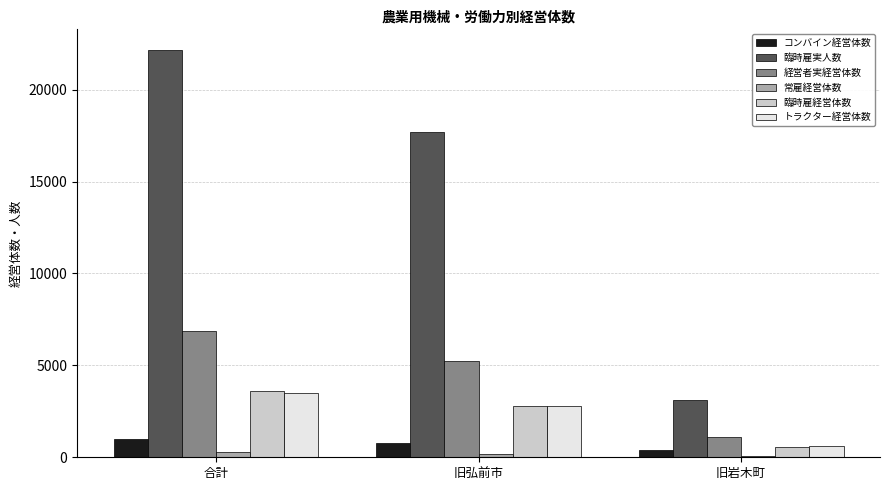

Does the chart contain stacked bars?

No